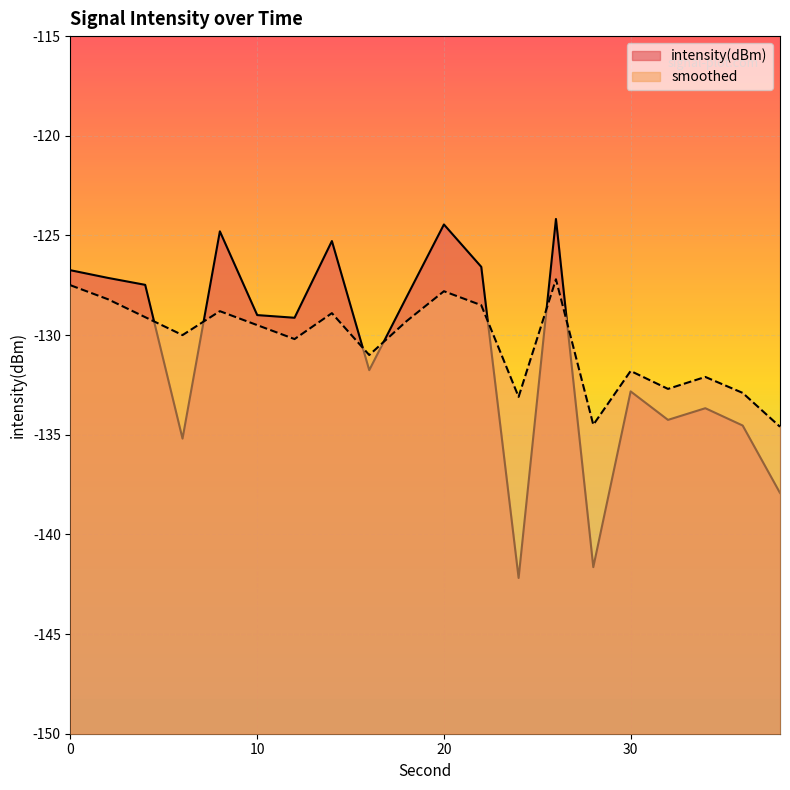

Reading left to right, extract all data points from this chart.

intensity(dBm): -126.7	-127.1	-127.5	-135.2	-124.8	-129.0	-129.1	-125.3	-131.8	-128.1	-124.5	-126.6	-142.2	-124.2	-141.6	-132.8	-134.3	-133.7	-134.5	-137.9
smoothed: -127.5	-128.2	-129.1	-130.0	-128.8	-129.5	-130.2	-128.9	-131.0	-129.3	-127.8	-128.5	-133.1	-127.2	-134.5	-131.8	-132.7	-132.1	-132.9	-134.6